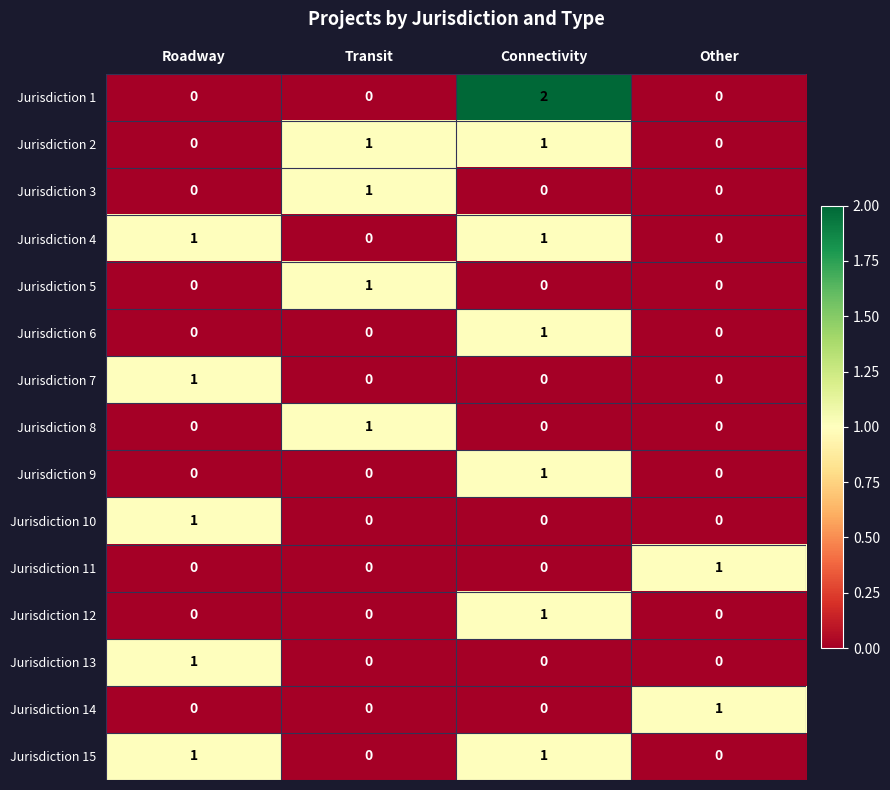

How many data points does each series have?

4